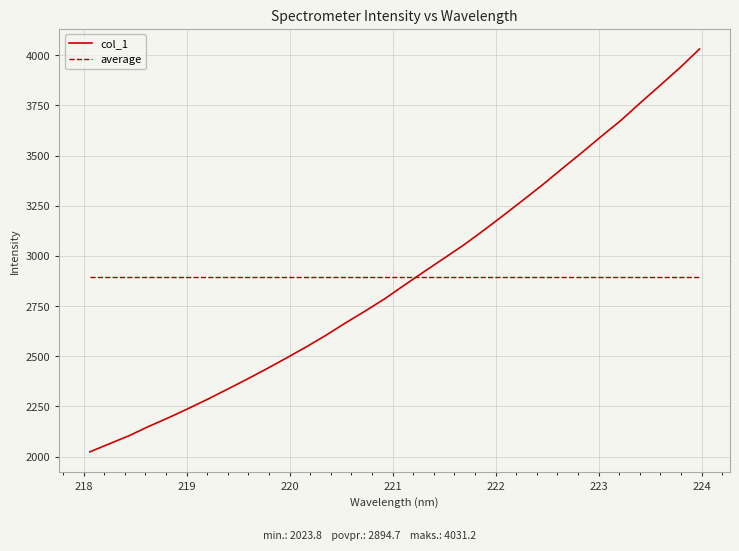

Reading left to right, transcribe all the data shown in this chart.

col_1: 2023.8	2064.2	2104.5	2150.8	2194.0	2239.4	2286.7	2336.4	2386.4	2438.4	2492.0	2547.0	2604.9	2666.7	2726.0	2787.6	2855.7	2922.4	2988.3	3054.5	3126.3	3200.6	3276.8	3353.5	3434.5	3513.9	3595.8	3675.6	3764.1	3850.4	3937.6	4031.2
average: 2894.7	2894.7	2894.7	2894.7	2894.7	2894.7	2894.7	2894.7	2894.7	2894.7	2894.7	2894.7	2894.7	2894.7	2894.7	2894.7	2894.7	2894.7	2894.7	2894.7	2894.7	2894.7	2894.7	2894.7	2894.7	2894.7	2894.7	2894.7	2894.7	2894.7	2894.7	2894.7